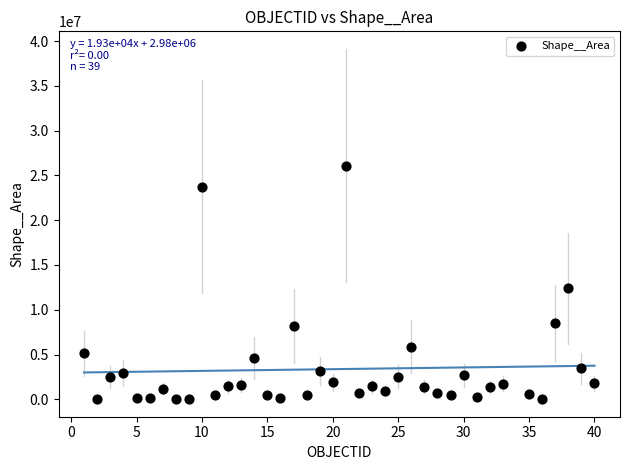

What is the range of Y values (max minus min)?

26073668.8